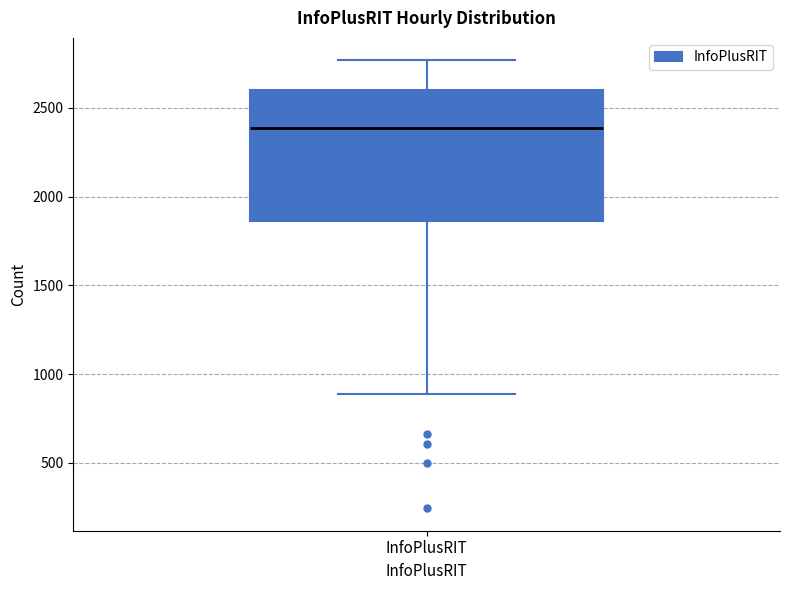

Transcribe this box plot: give where the median line is, the range the box spans, and where the two whiskers end, as read against the y-axis. The values are not printed on the chart, so give them approximately, as read against the axis.

median 2400, box 1850 to 2600, whiskers 900 to 2750